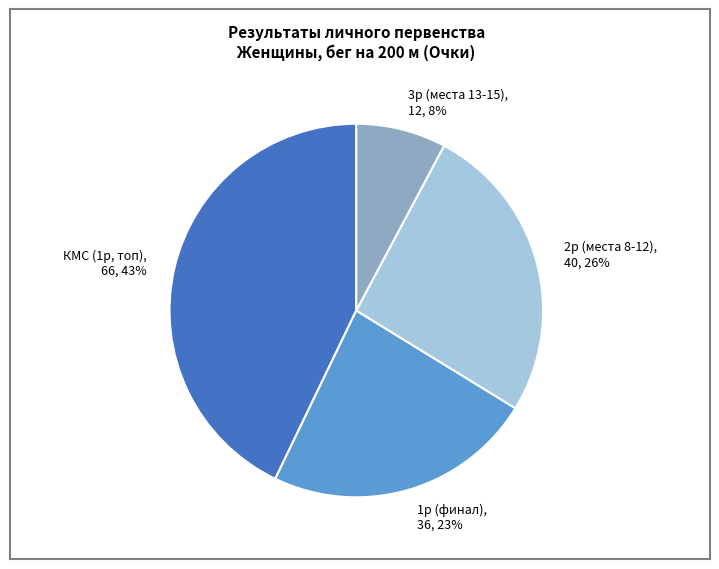

Is there a majority slice in this chart?

No